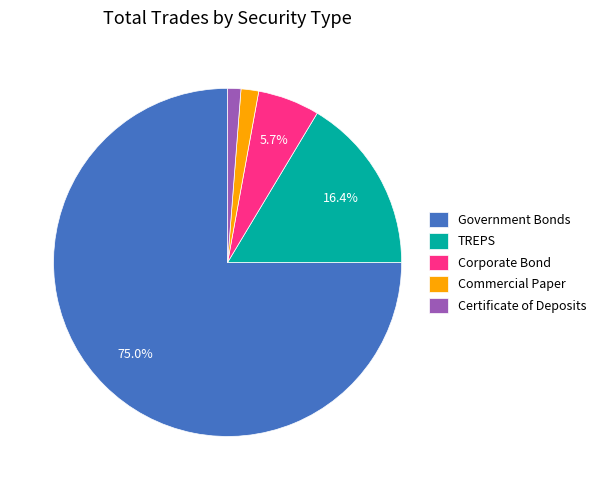

To the nearest percent, what is the combined percentage of TREPS and Certificate of Deposits?

18%